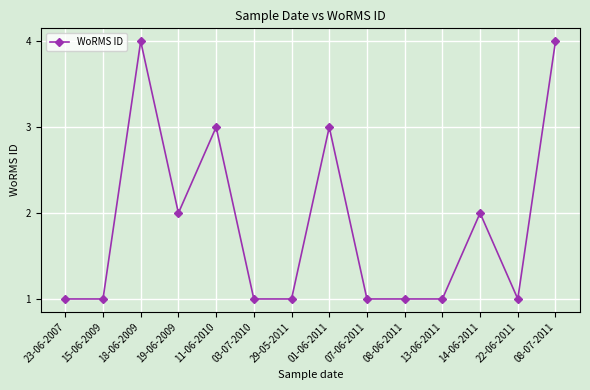

What is the maximum value shown in the chart?

4